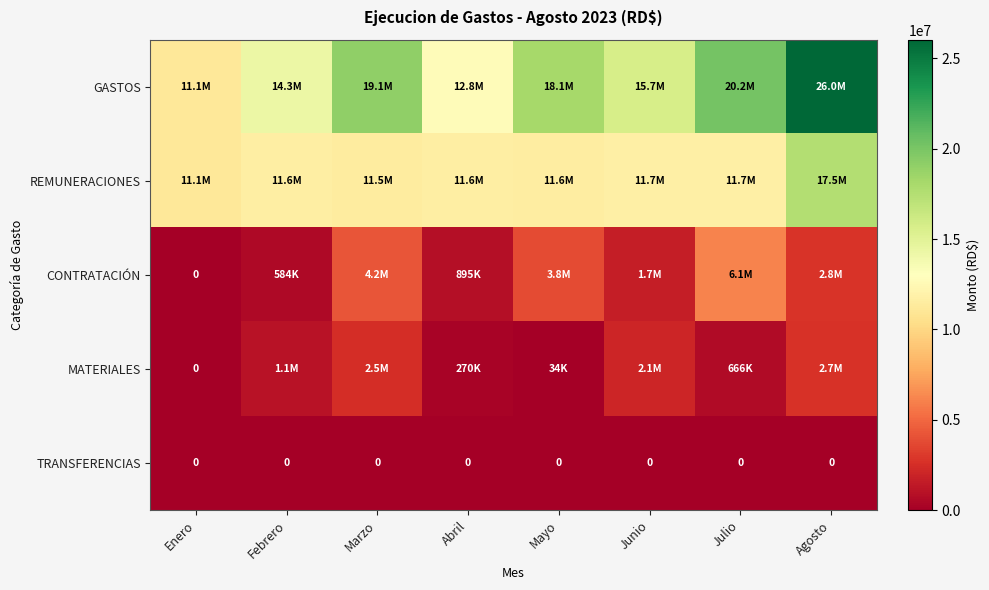

The CONTRATACIÓN series shows 3845410.0 at Mayo. True or false?

True